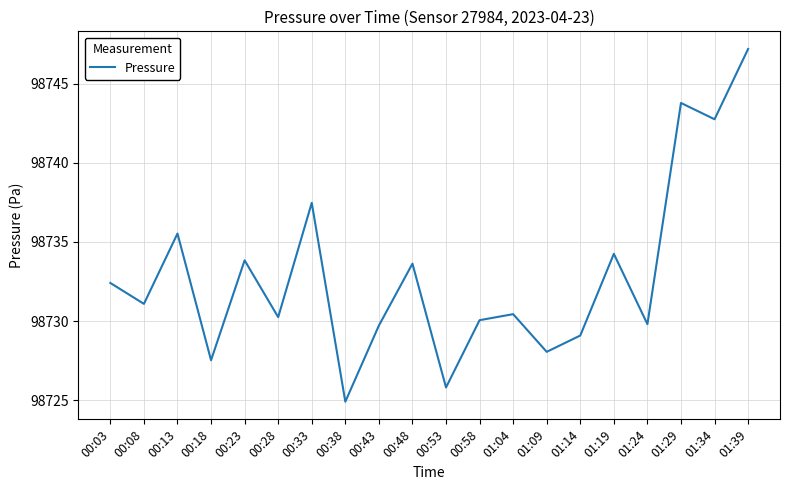

Is this an area chart (filled region under the line)?

No